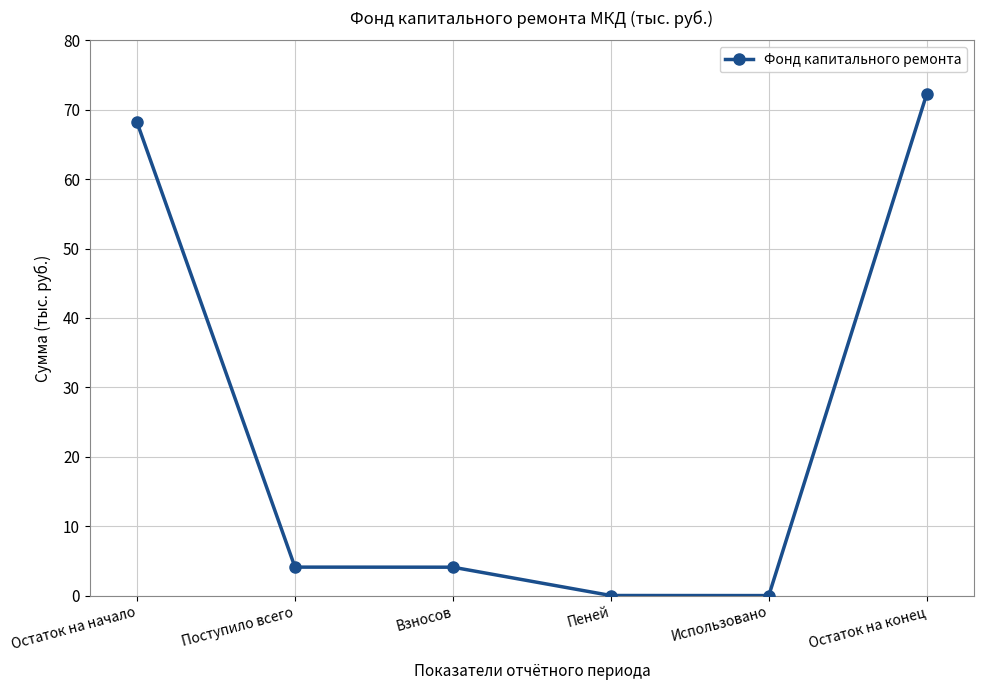

True or false: the data has more than 2 interior local peaks.

False